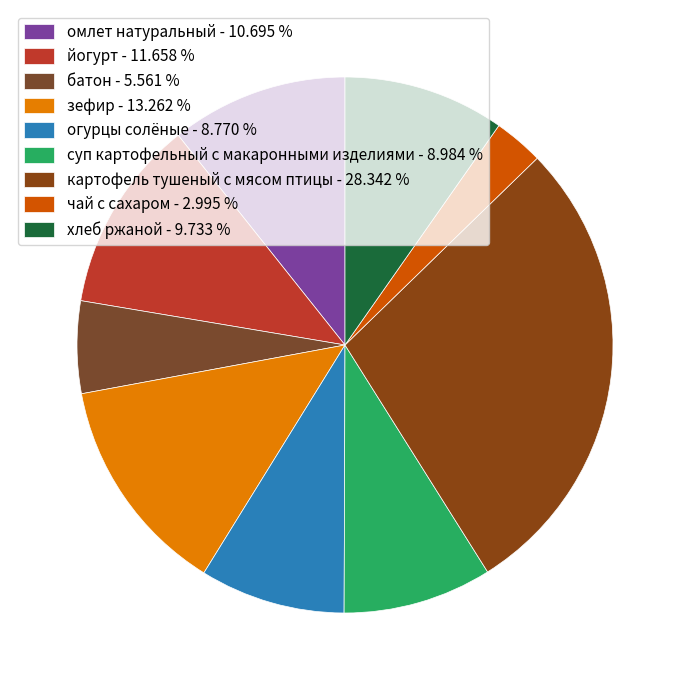

Count the number of slices in the pie.

9